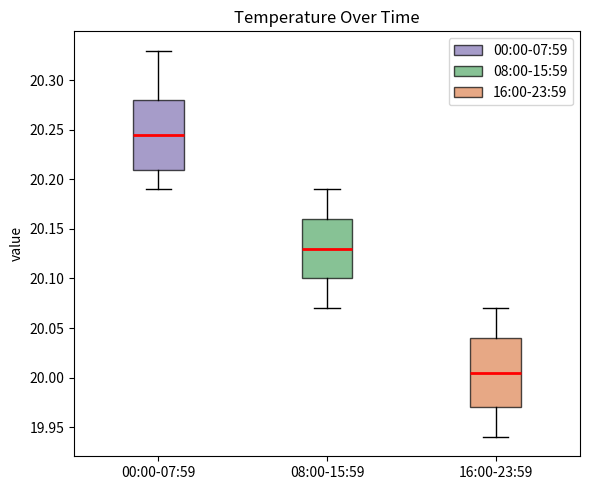

Which box's median line is the highest?

00:00-07:59